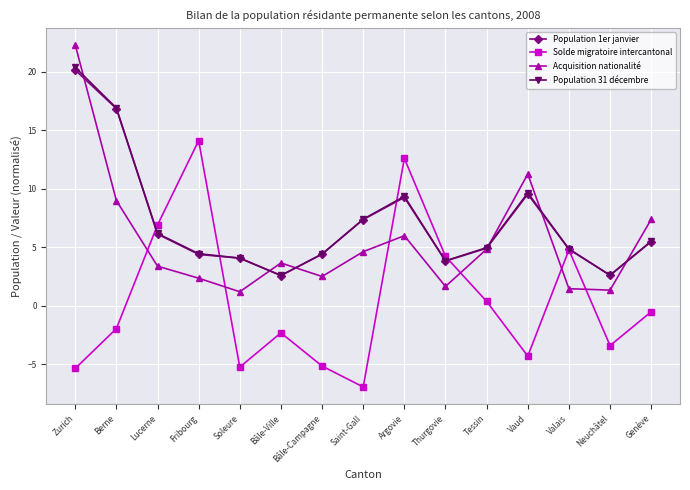

Where is the first local maximum for Solde migratoire intercantonal?

Fribourg